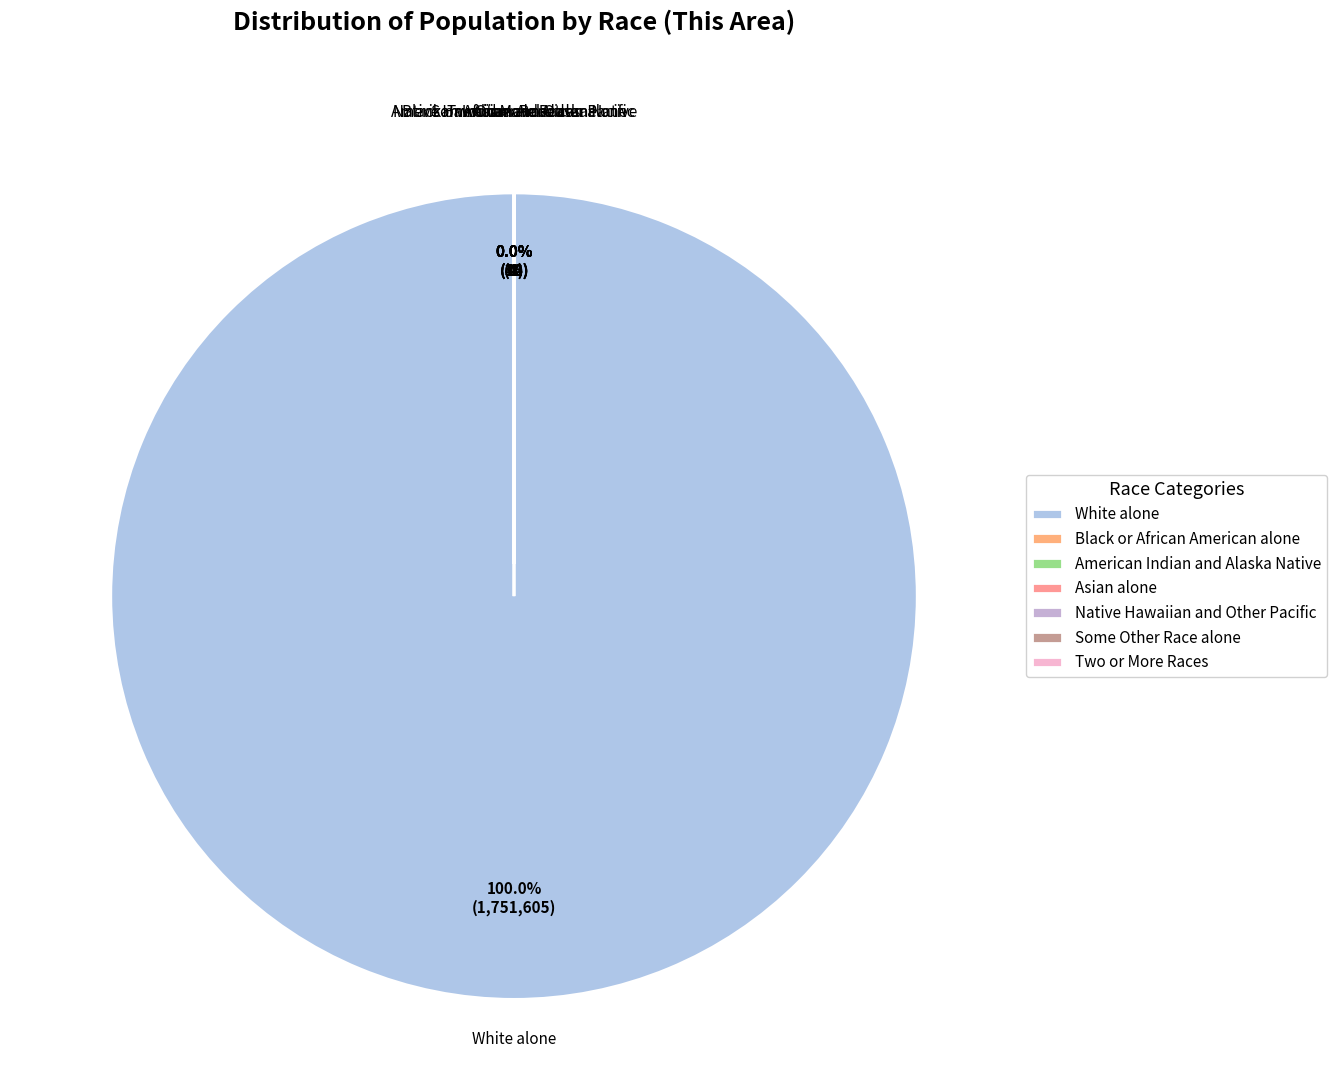

Between Native Hawaiian and Other Pacific and Two or More Races, which is larger?

Two or More Races